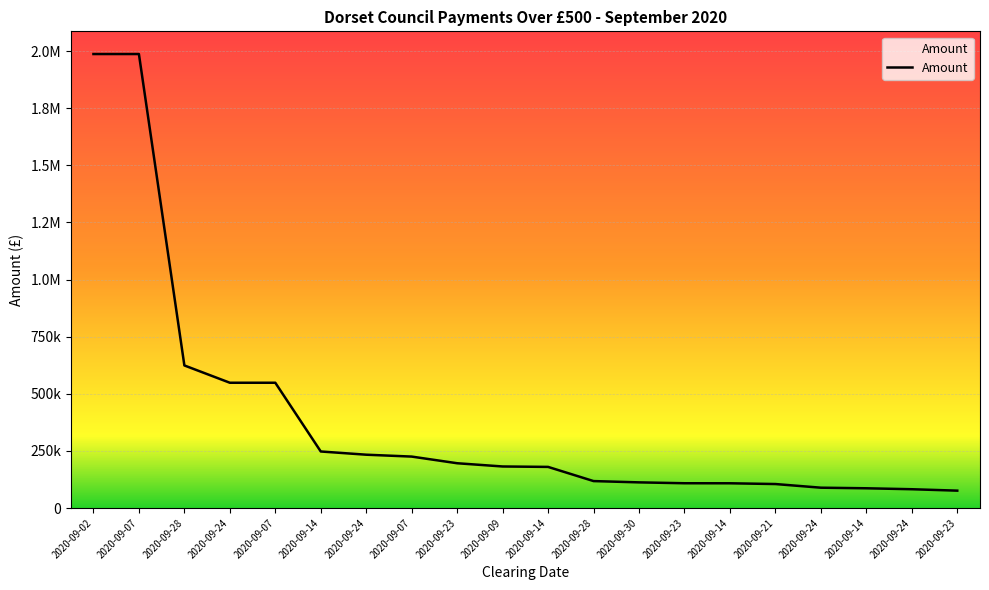

Which label corresponds to the smallest value in the chart?

2020-09-23